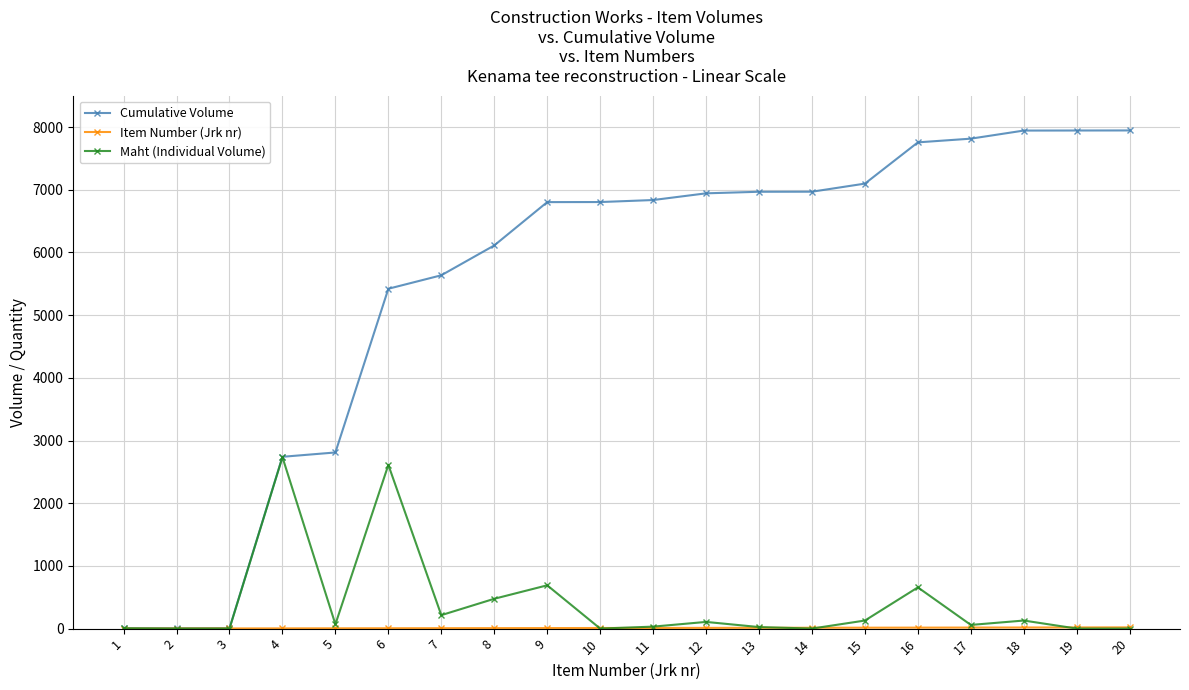

Which series has the largest total across all categories?

Cumulative Volume